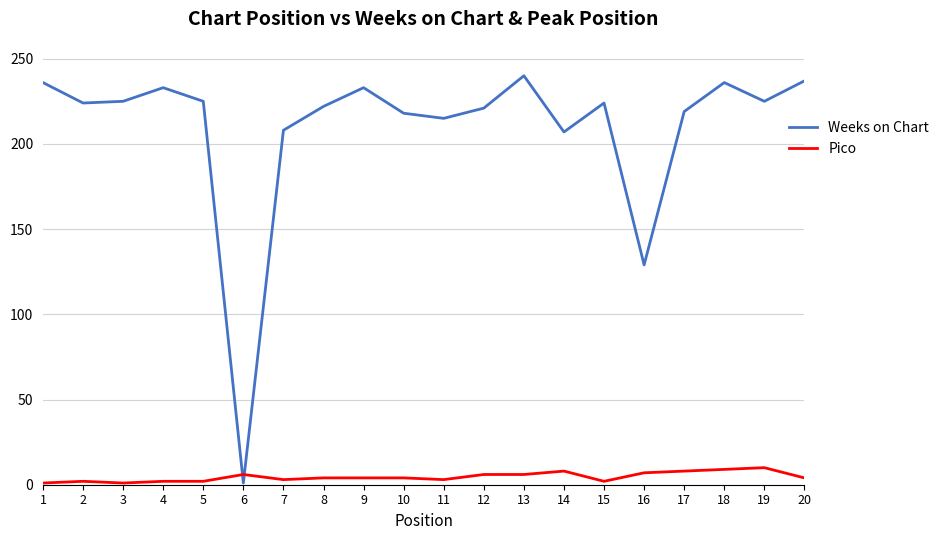

The Weeks on Chart series shows 233 at 9. True or false?

True